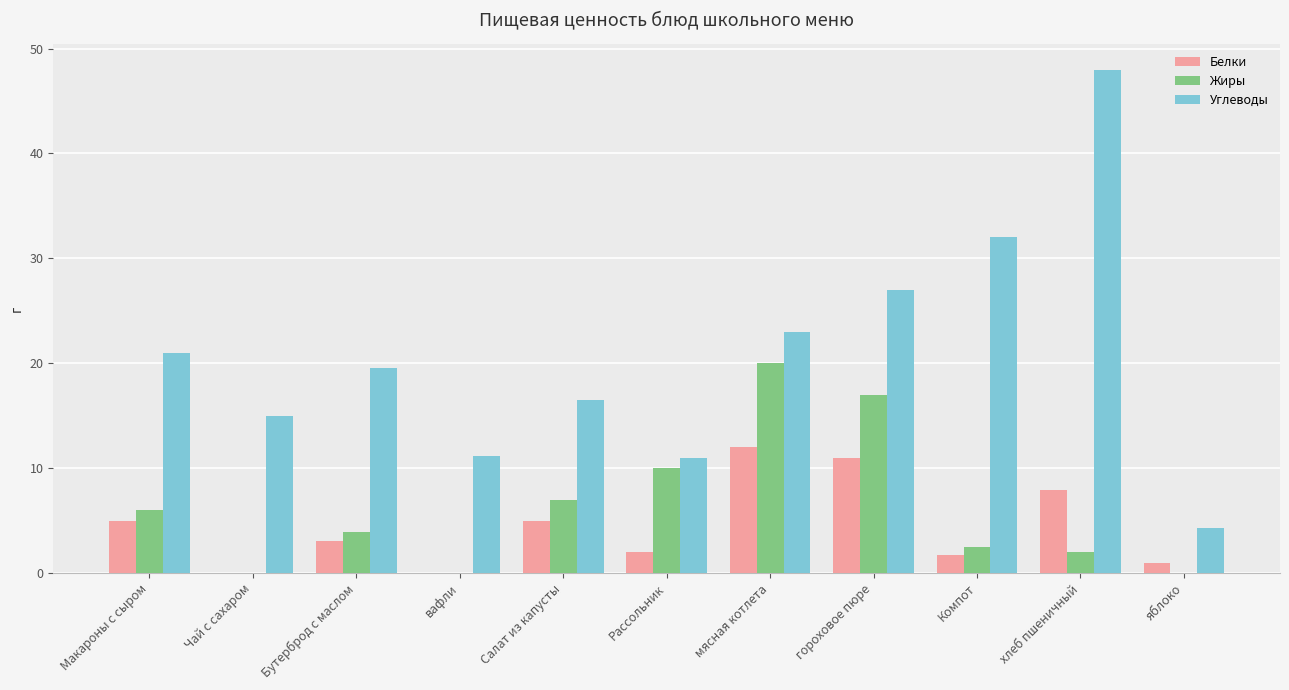

Is the value of Углеводы at Чай с сахаром greater than the value of Жиры at Компот?

Yes